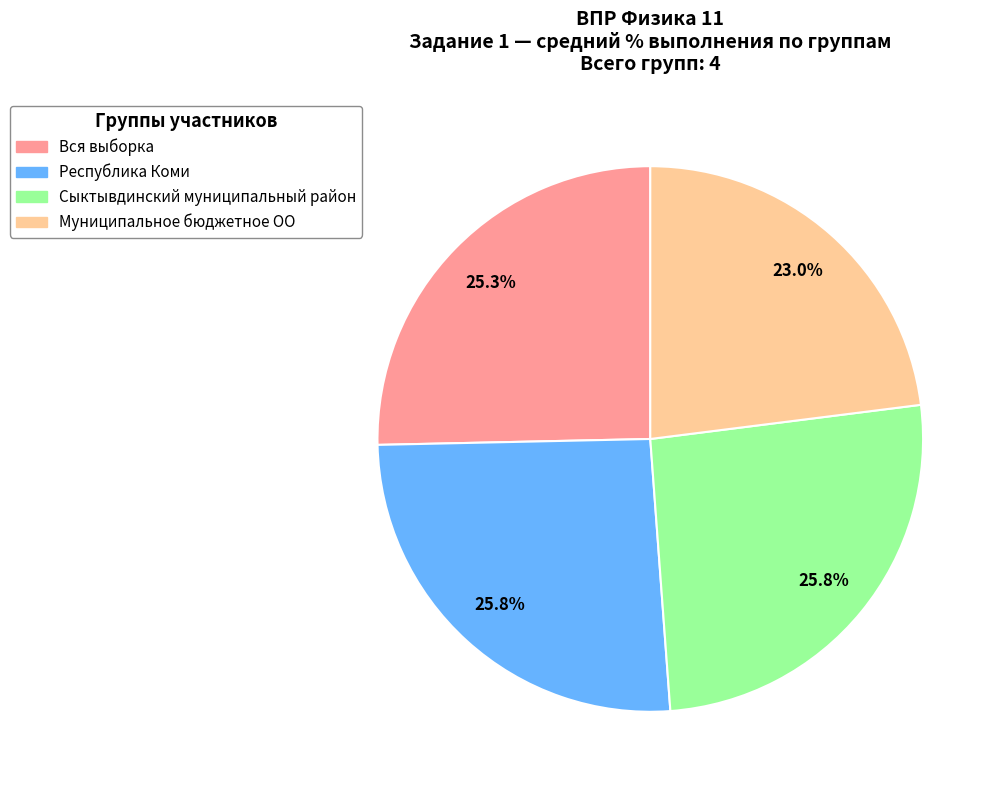

Which slice is the smallest?

Муниципальное бюджетное ОО